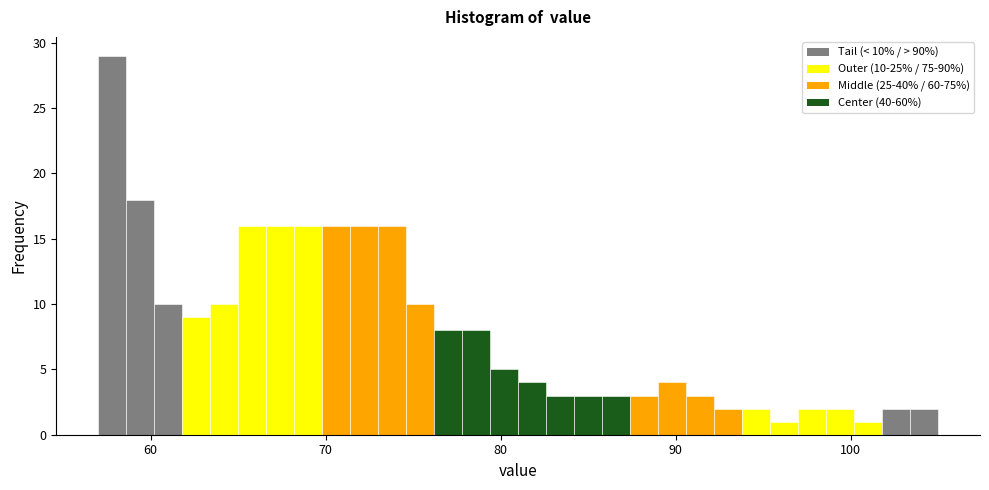

Read against the x-axis, roughly where is the centre of the tallest bar?

58